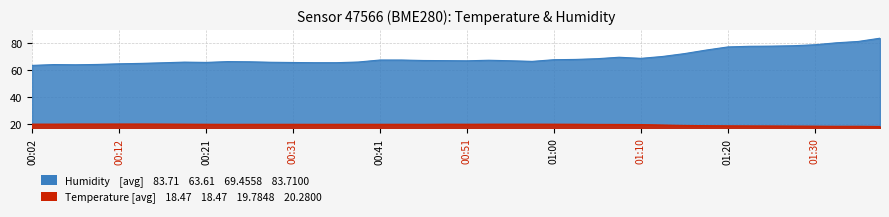

True or false: Humidity and Temperature intersect in this chart.

False